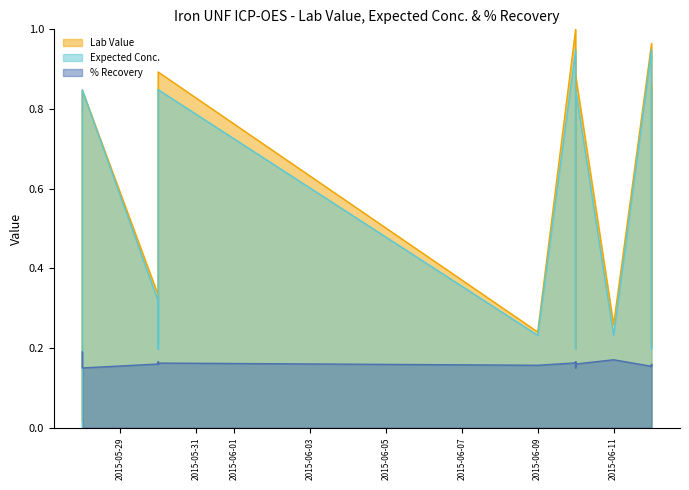

At which label does % Recovery reach its peak?

2015-05-28